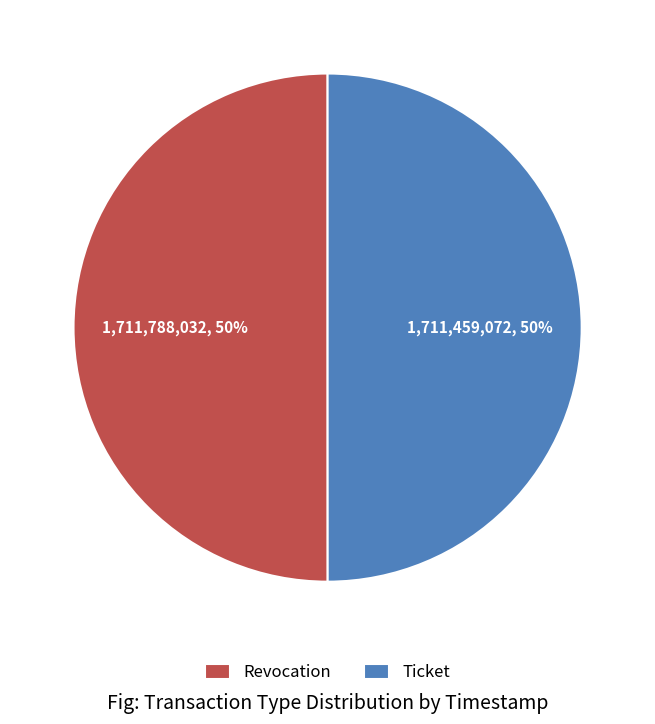

To the nearest percent, what is the combined percentage of Ticket and Revocation?

100%